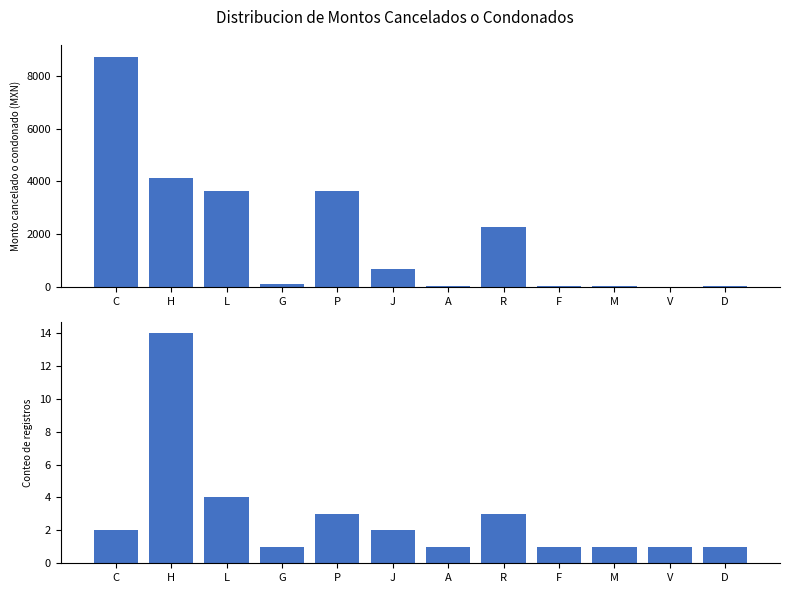

Reading right to left, what are all the values shown in this chart?

Monto cancelado o condonado: D=12.0	V=9.0	M=21.5	F=40.0	R=2277.9	A=26.2	J=664.3	P=3621.9	G=109.8	L=3630.4	H=4122.4	C=8742.2
Conteo: D=1.0	V=1.0	M=1.0	F=1.0	R=3.0	A=1.0	J=2.0	P=3.0	G=1.0	L=4.0	H=14.0	C=2.0